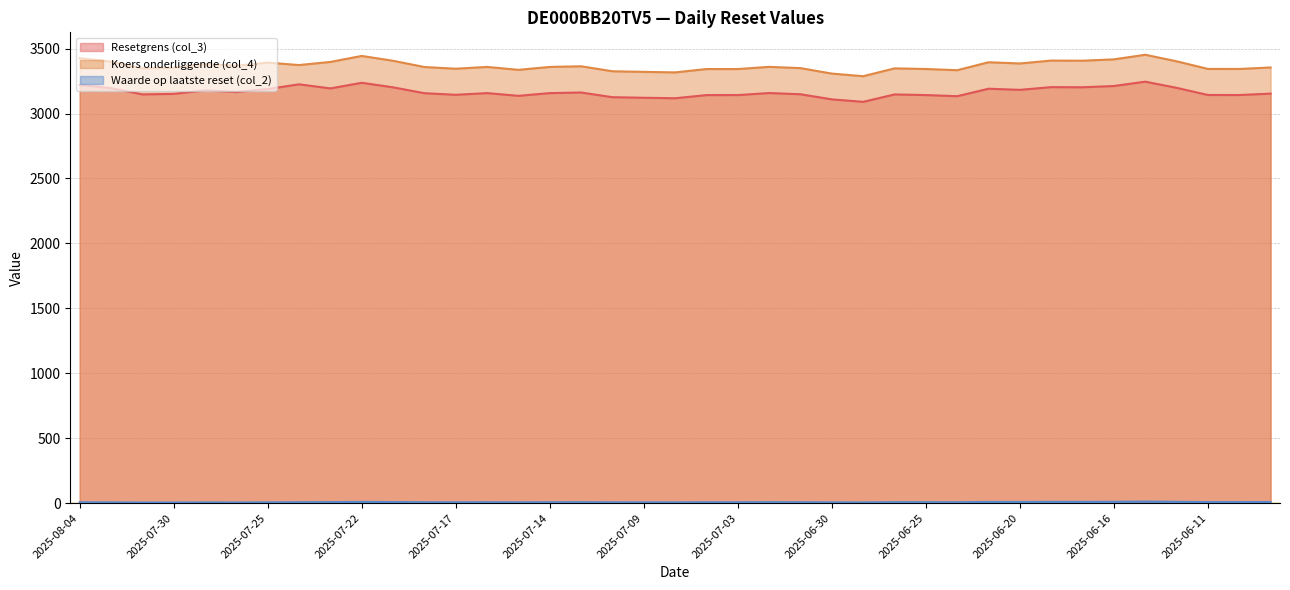

Where is the first local minimum for Waarde op laatste reset (col_2)?

2025-07-31